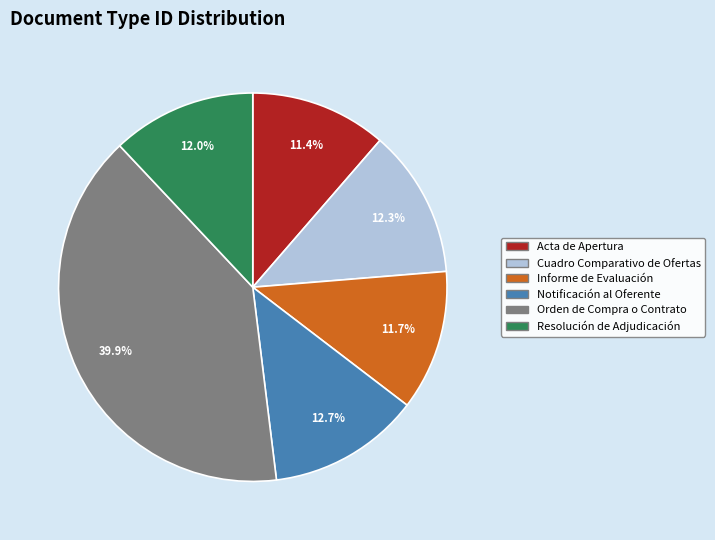

To the nearest percent, what portion does Informe de Evaluación represent?

12%